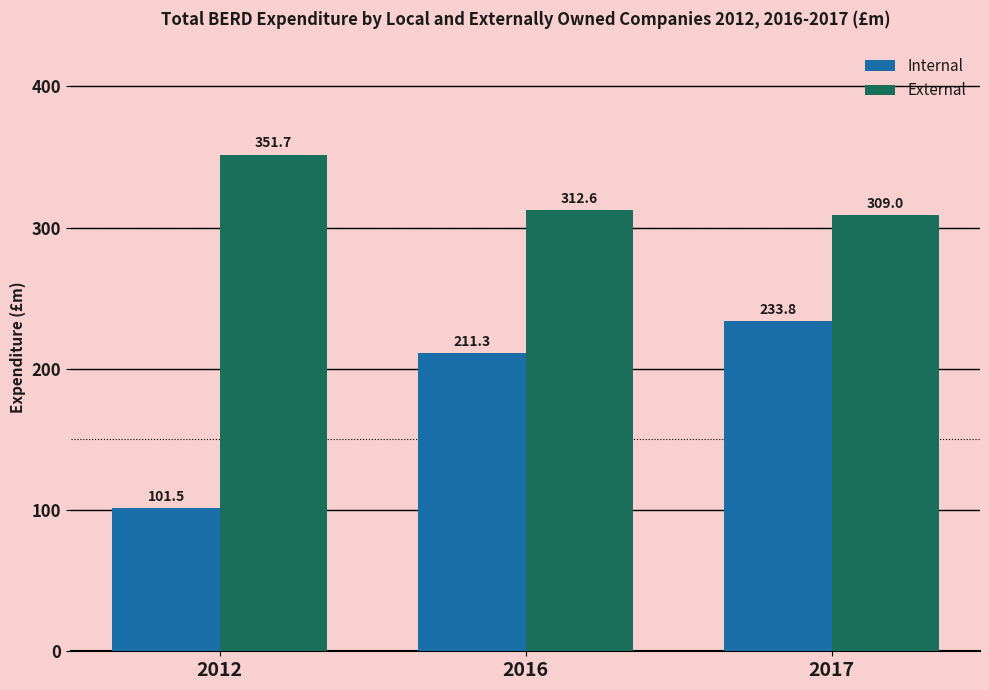

Which series has the widest spread of values?

Internal